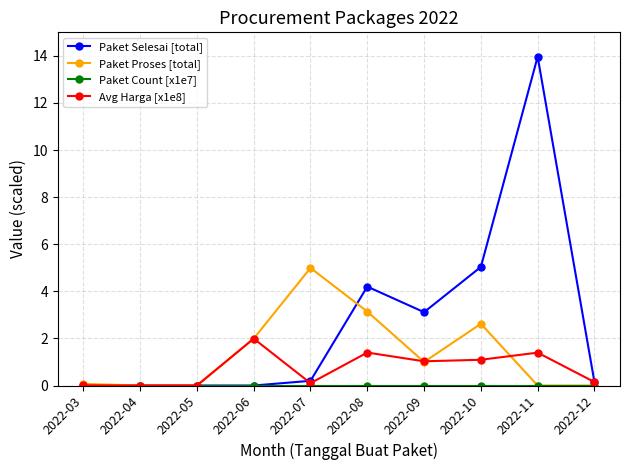

At which label is Paket Selesai [total] closest to 6?

2022-10